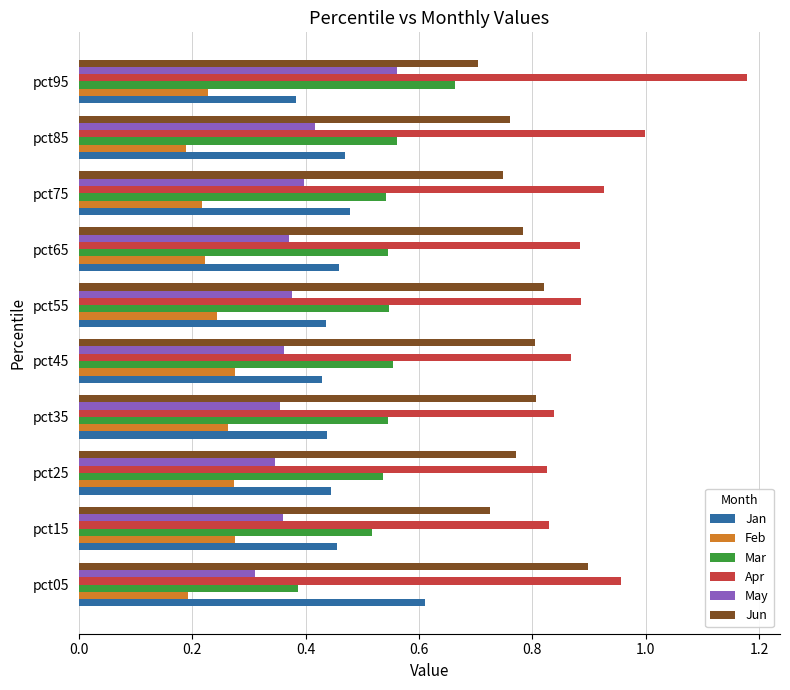

The value of Jun at pct15 is 0.4. True or false?

False